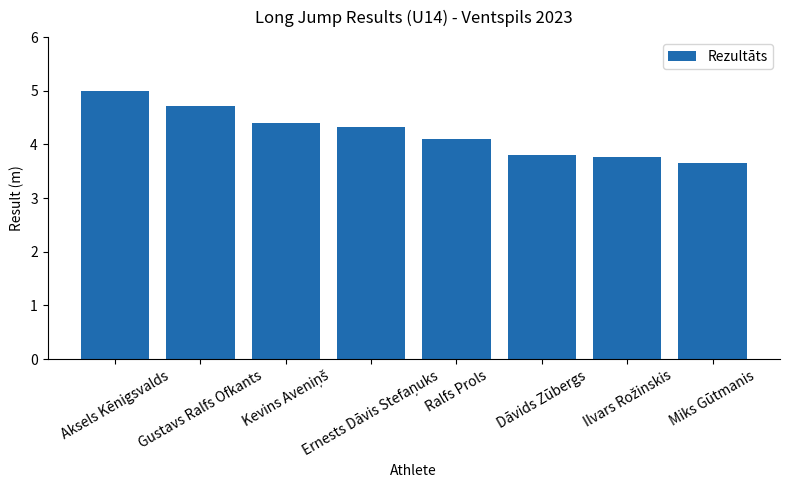

The value at Gustavs Ralfs Ofkants is 4.7. True or false?

True